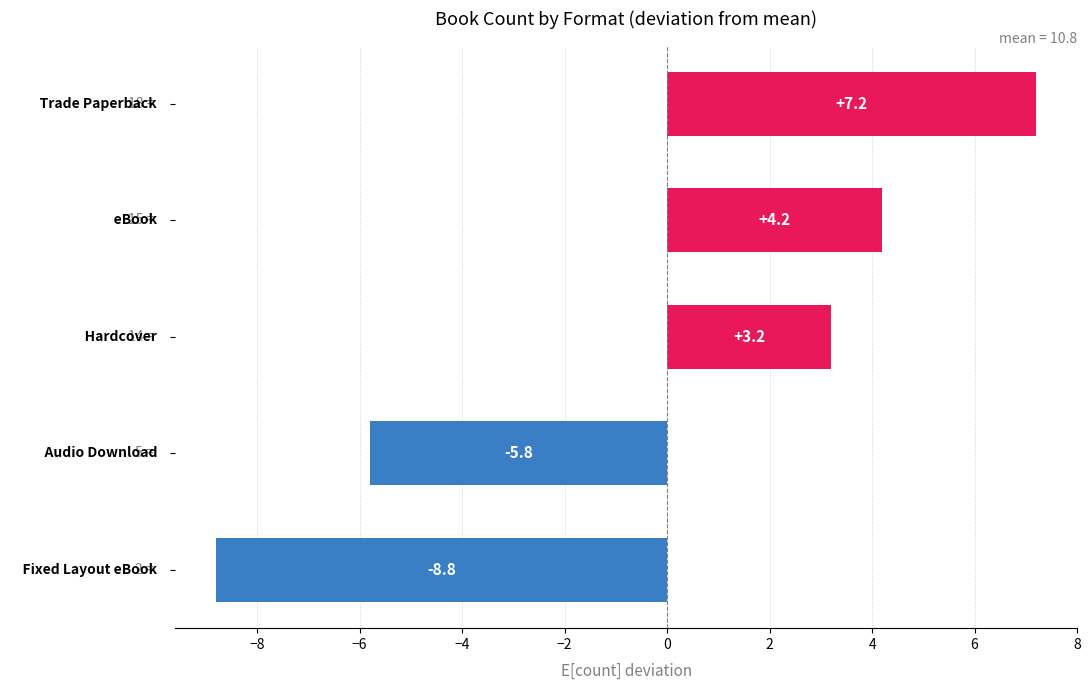

What is the maximum value shown in the chart?

7.2